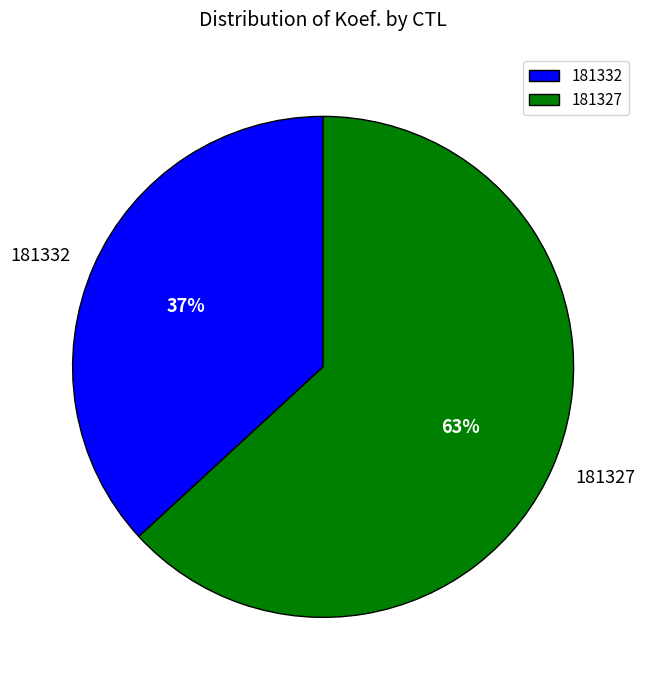

Which has a higher value, 181332 or 181327?

181327